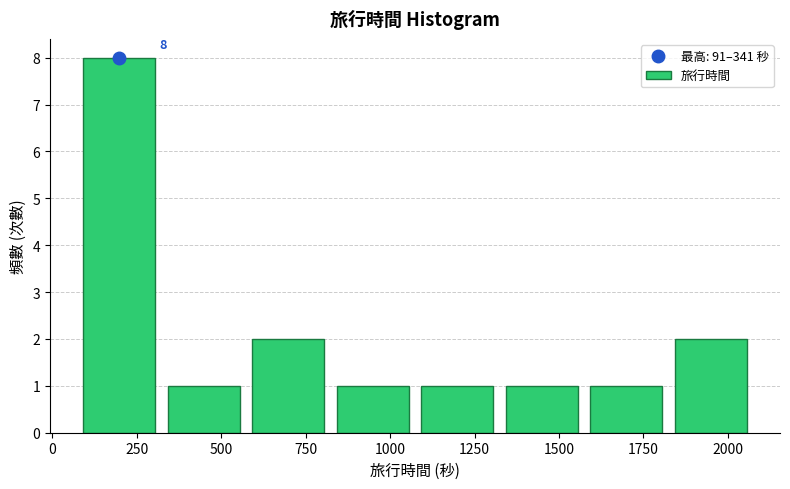

Which range on the x-axis has the tallest bar?

100 to 350